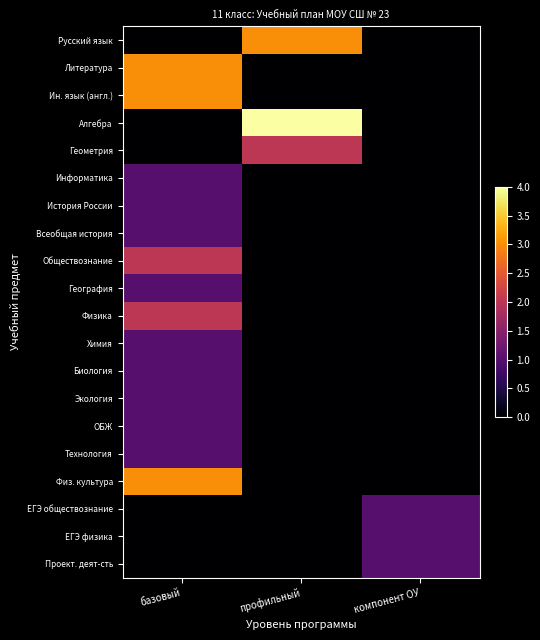

Which series has the largest total across all categories?

Алгебра